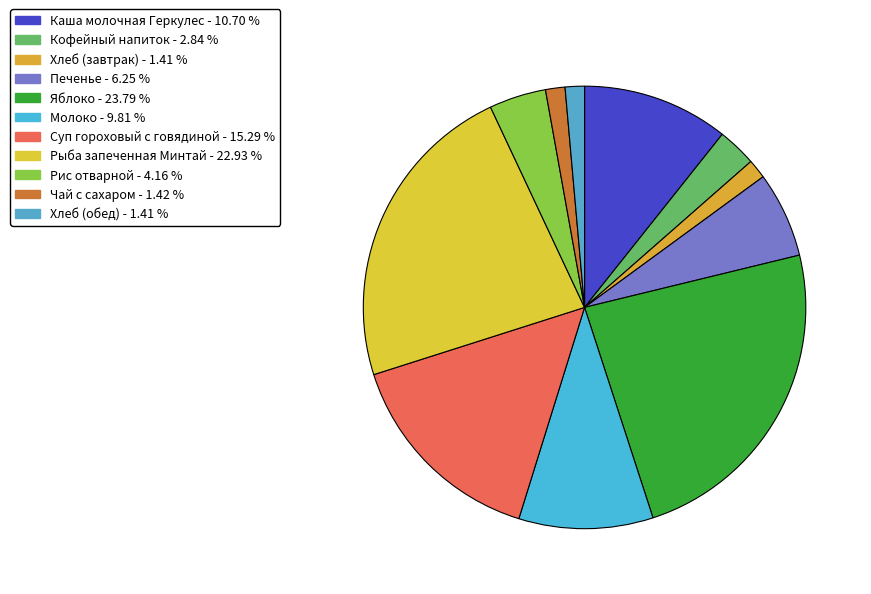

How many segments does this pie chart have?

11